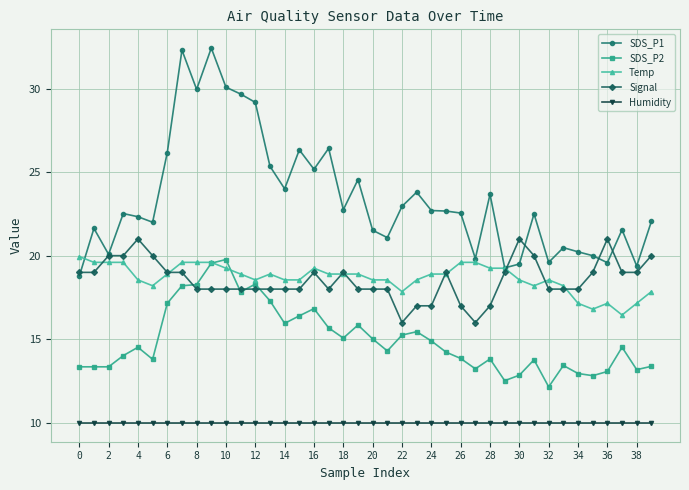

True or false: Temp has more than 2 points higher than both neighbors.

True